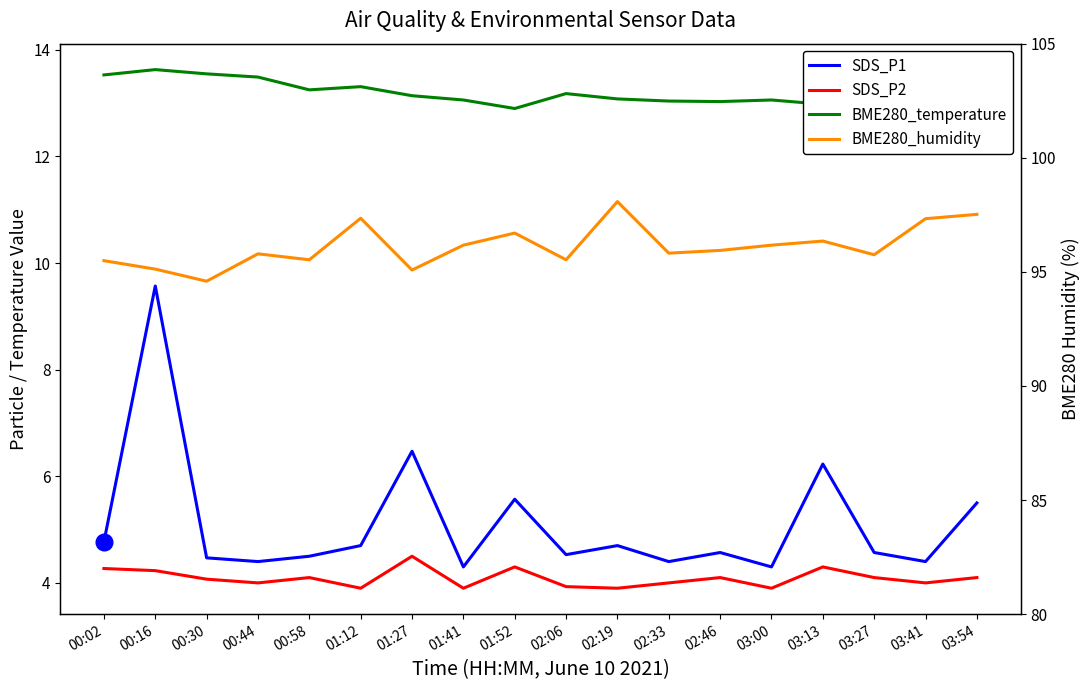

Count the number of categories in the chart.

18